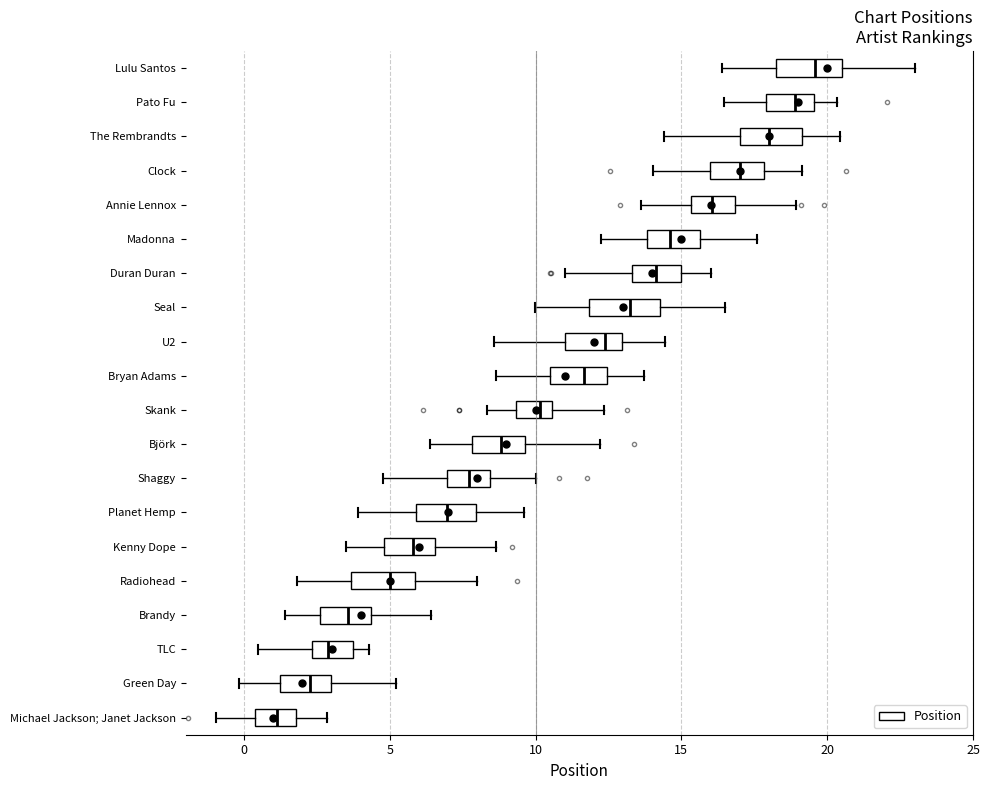

Reading bottom to top, transcribe this box plot: for each box, give where its median line is, the range the box spans, and where its two whiskers end, as read against the x-axis. The values are not printed on the chart, so give them approximately, as read against the axis.

Michael Jackson; Janet Jackson: median 1.0, box 0.5 to 2.0, whiskers -1.0 to 3.0
Green Day: median 2.5, box 1.0 to 3.0, whiskers 0.0 to 5.0
TLC: median 3.0, box 2.5 to 3.5, whiskers 0.5 to 4.5
Brandy: median 3.5, box 2.5 to 4.5, whiskers 1.5 to 6.5
Radiohead: median 5.0, box 3.5 to 6.0, whiskers 2.0 to 8.0
Kenny Dope: median 6.0, box 5.0 to 6.5, whiskers 3.5 to 8.5
Planet Hemp: median 7.0, box 6.0 to 8.0, whiskers 4.0 to 9.5
Shaggy: median 7.5, box 7.0 to 8.5, whiskers 5.0 to 10.0
Björk: median 9.0, box 8.0 to 9.5, whiskers 6.5 to 12.0
Skank: median 10.0, box 9.5 to 10.5, whiskers 8.5 to 12.5
Bryan Adams: median 11.5, box 10.5 to 12.5, whiskers 8.5 to 13.5
U2: median 12.5, box 11.0 to 13.0, whiskers 8.5 to 14.5
Seal: median 13.0, box 12.0 to 14.5, whiskers 10.0 to 16.5
Duran Duran: median 14.0, box 13.5 to 15.0, whiskers 11.0 to 16.0
Madonna: median 14.5, box 14.0 to 15.5, whiskers 12.5 to 17.5
Annie Lennox: median 16.0, box 15.5 to 17.0, whiskers 13.5 to 19.0
Clock: median 17.0, box 16.0 to 18.0, whiskers 14.0 to 19.0
The Rembrandts: median 18.0, box 17.0 to 19.0, whiskers 14.5 to 20.5
Pato Fu: median 19.0, box 18.0 to 19.5, whiskers 16.5 to 20.5
Lulu Santos: median 19.5, box 18.0 to 20.5, whiskers 16.5 to 23.0